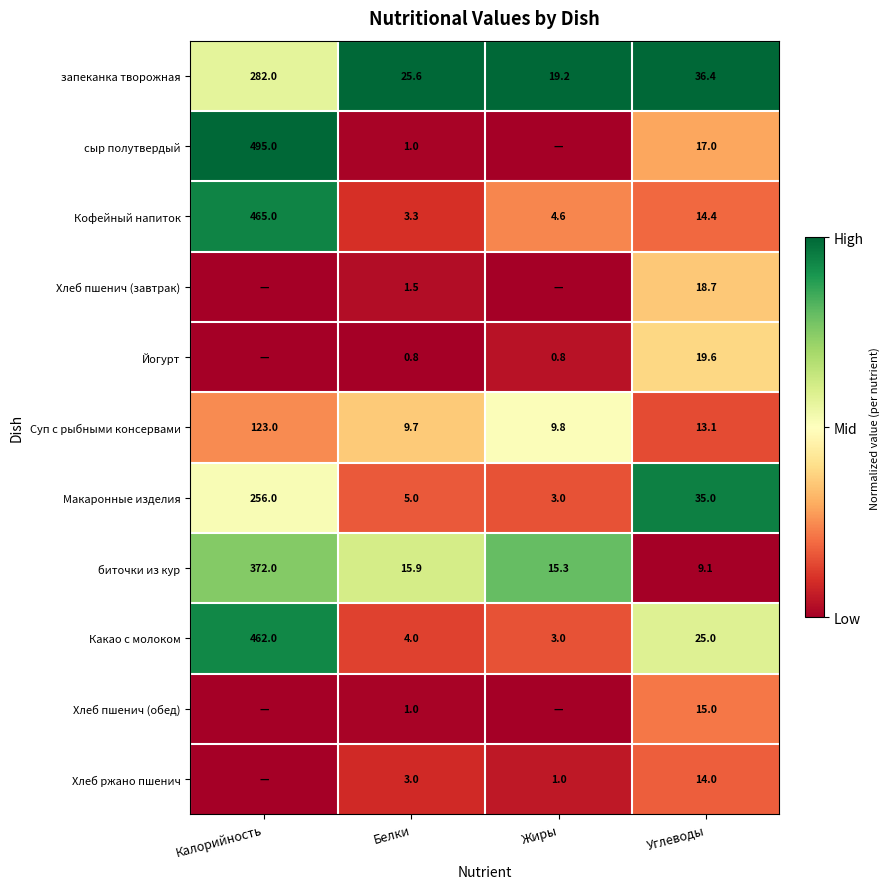

At how many categories does at least one series exceed 0?

4